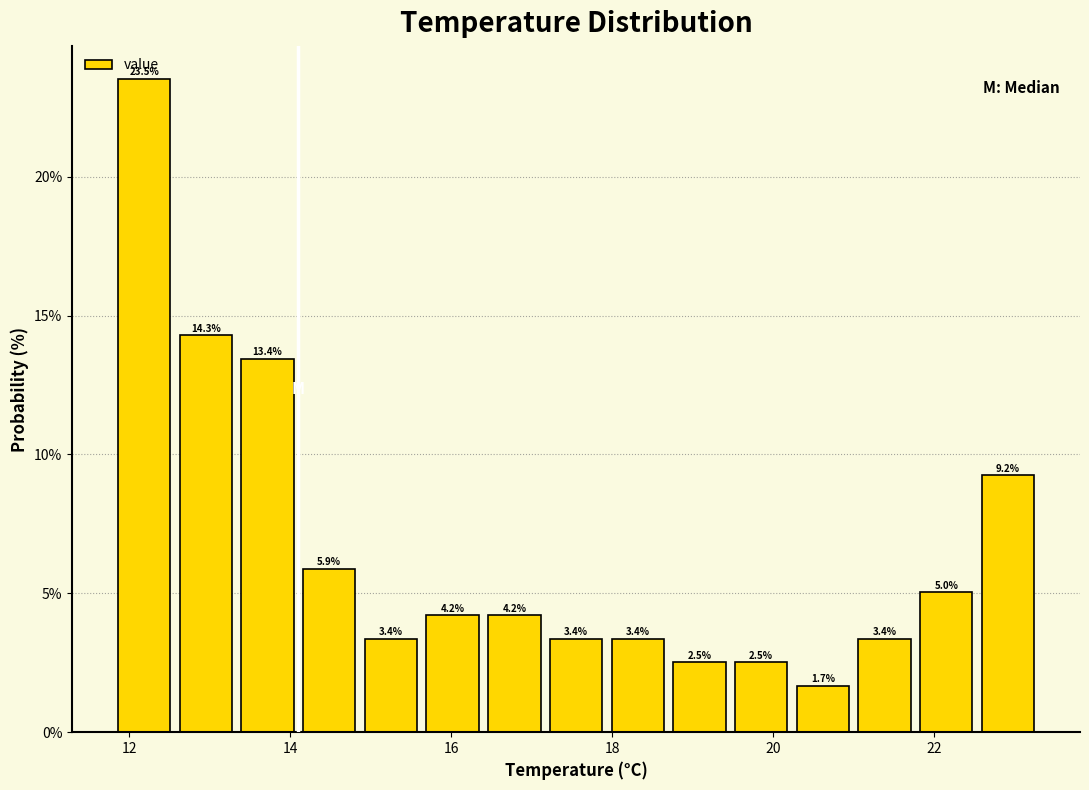

Read against the x-axis, roughly where is the centre of the tallest bar?

12.2